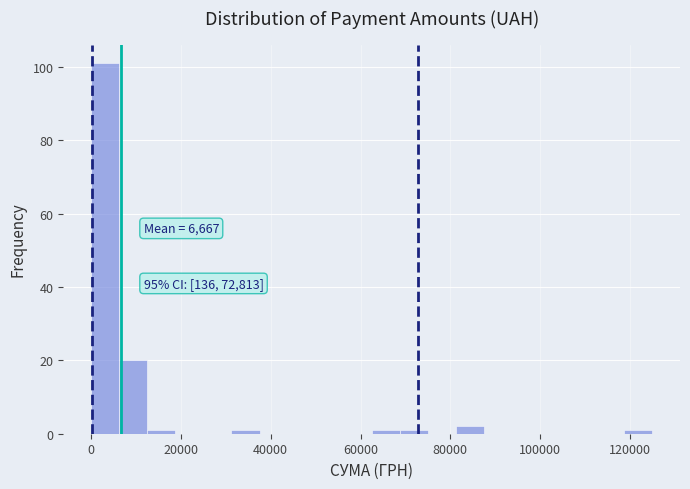

Read against the x-axis, roughly where is the centre of the tallest bar?

4000